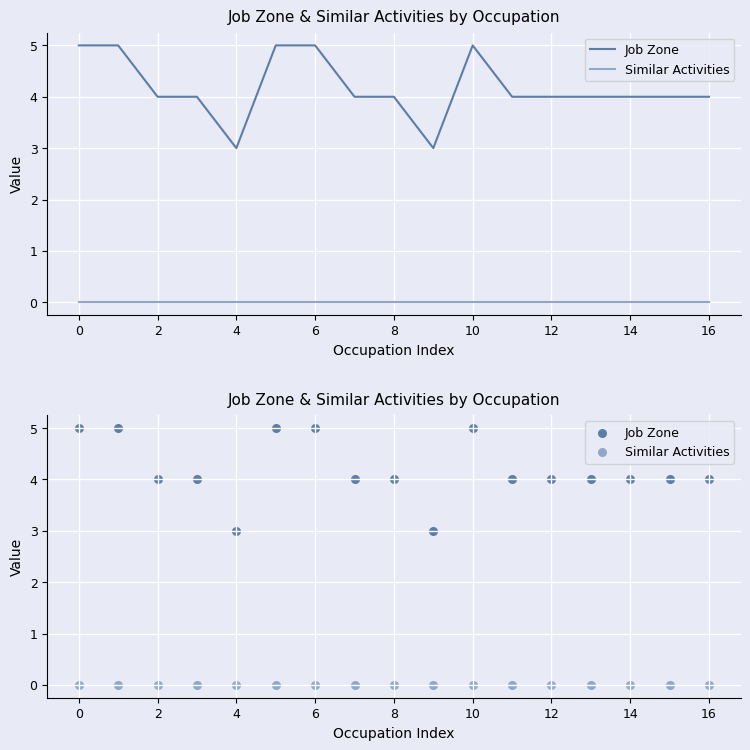

Which series has the largest total across all categories?

Job Zone